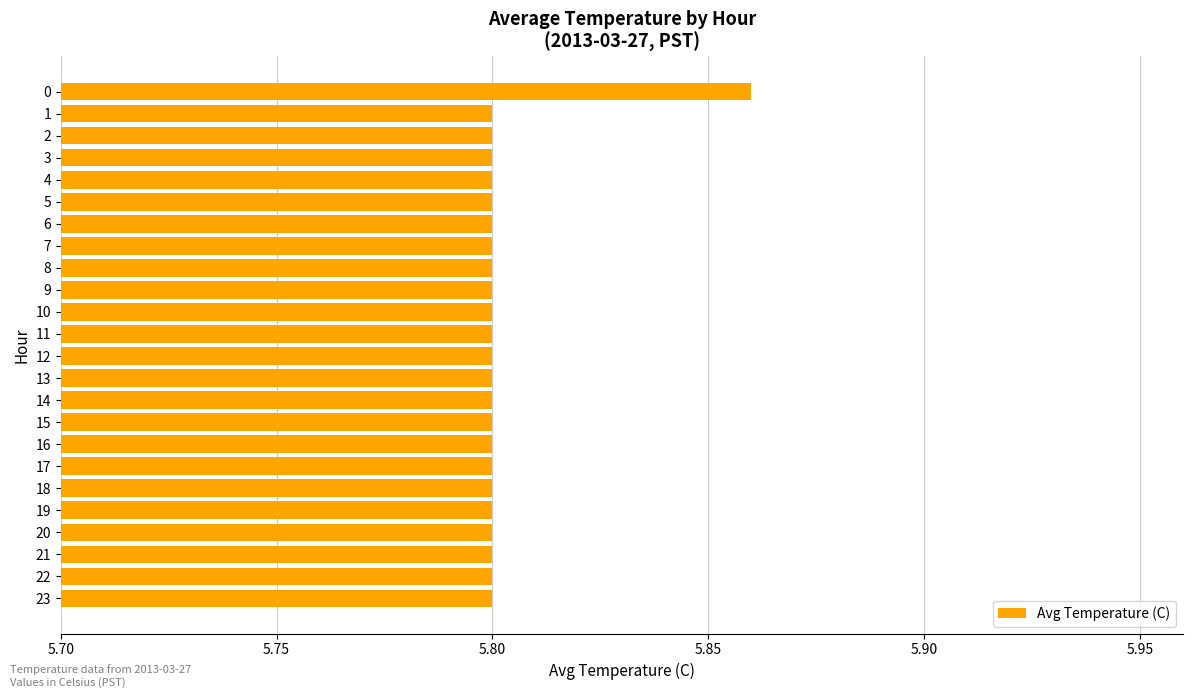

What is the ratio of the value at 0 to the value at 23?

1.0